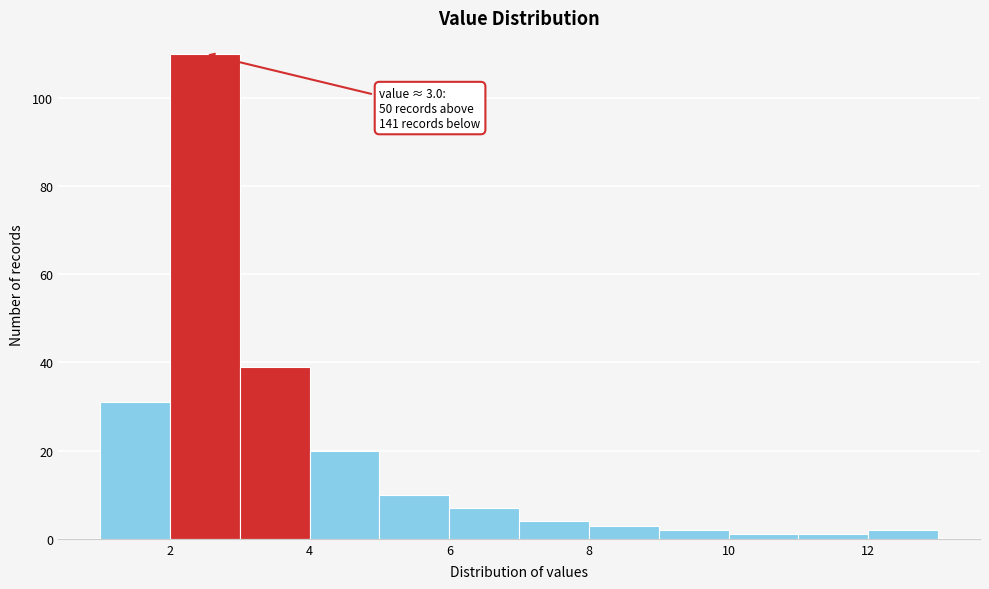

Which range on the x-axis has the tallest bar?

2 to 3